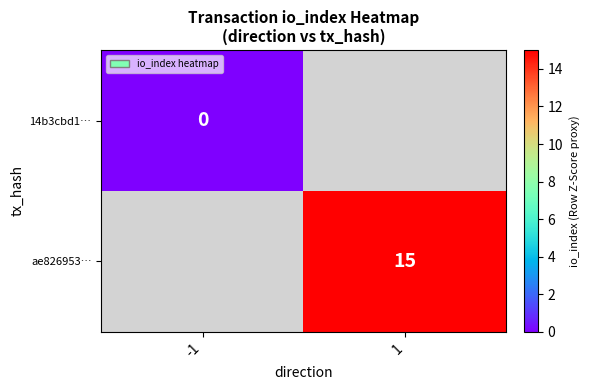

Is the value of ae826953… at 1 greater than the value of 14b3cbd1… at -1?

Yes